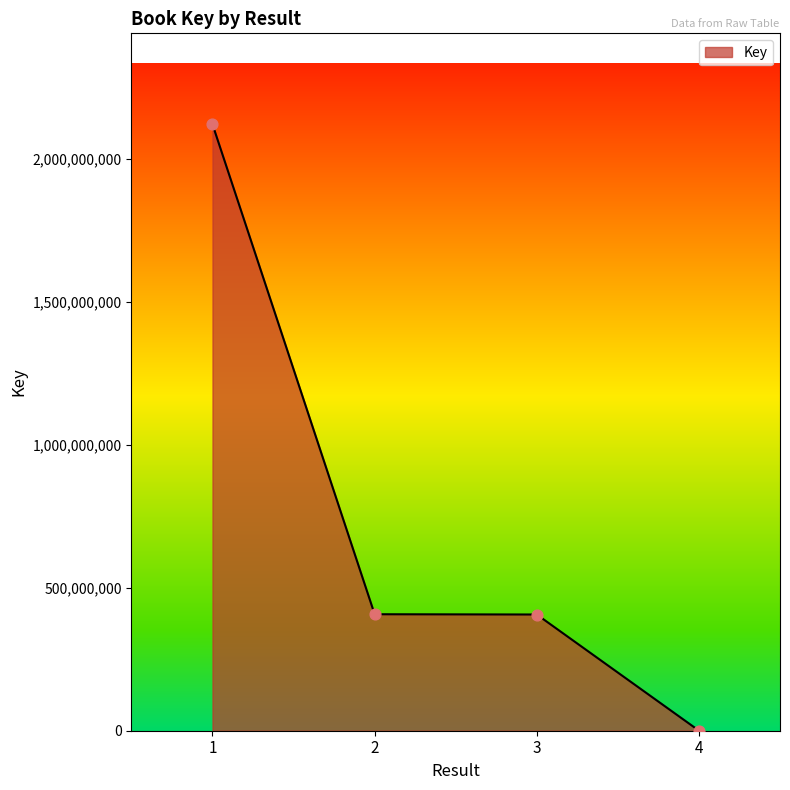

Which has a higher value, 1 or 2?

1